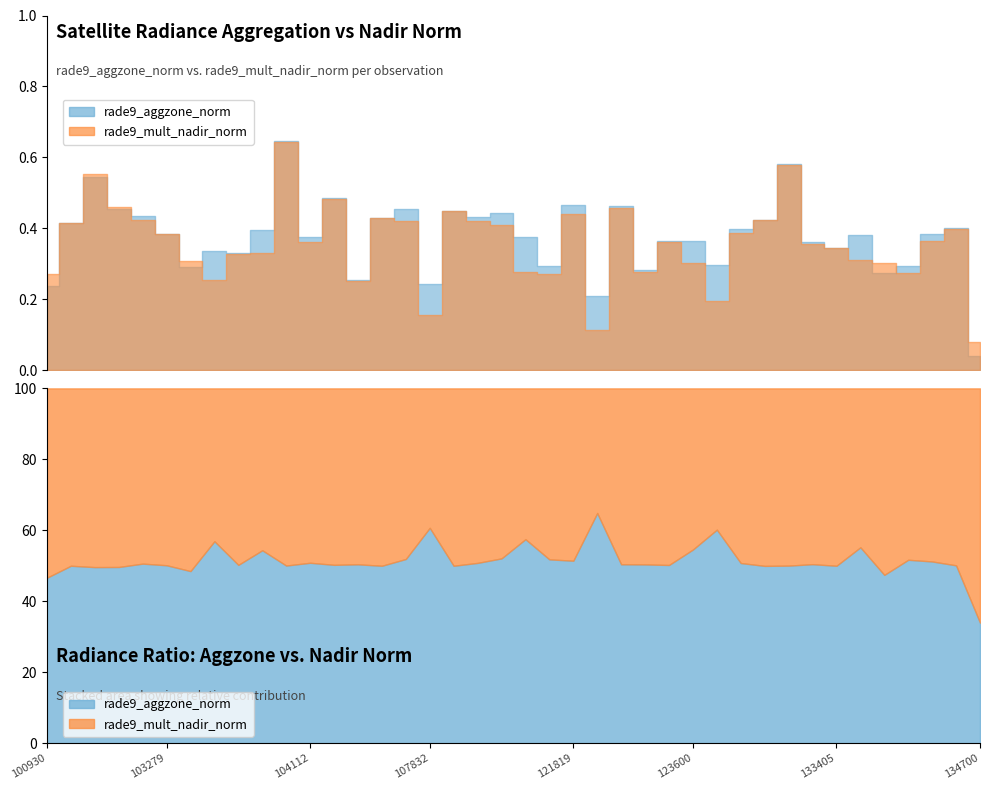

Does the chart have visible grid lines?

No